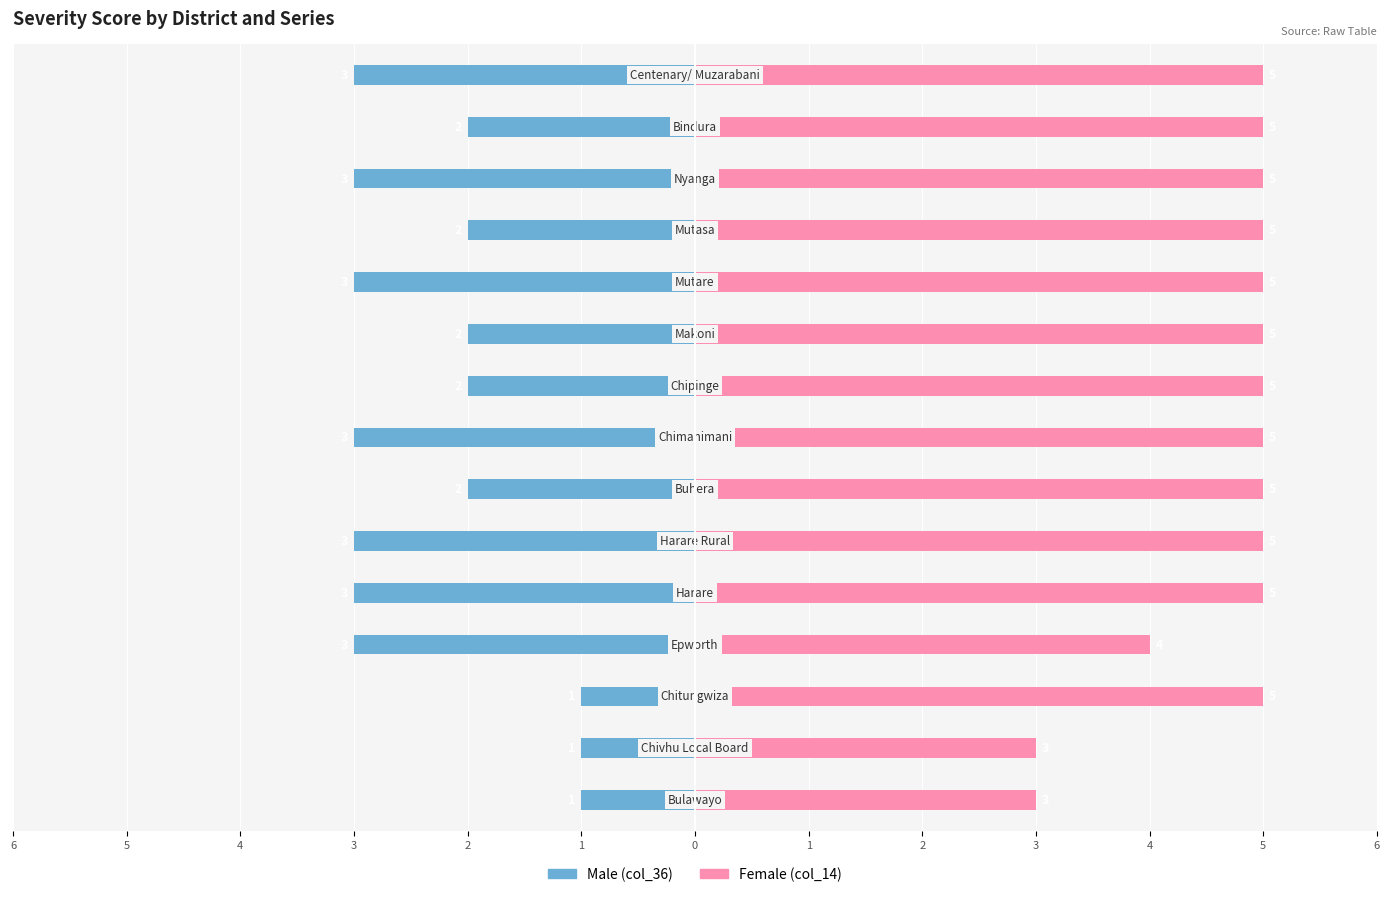

The Female series shows 7 at 3. True or false?

False